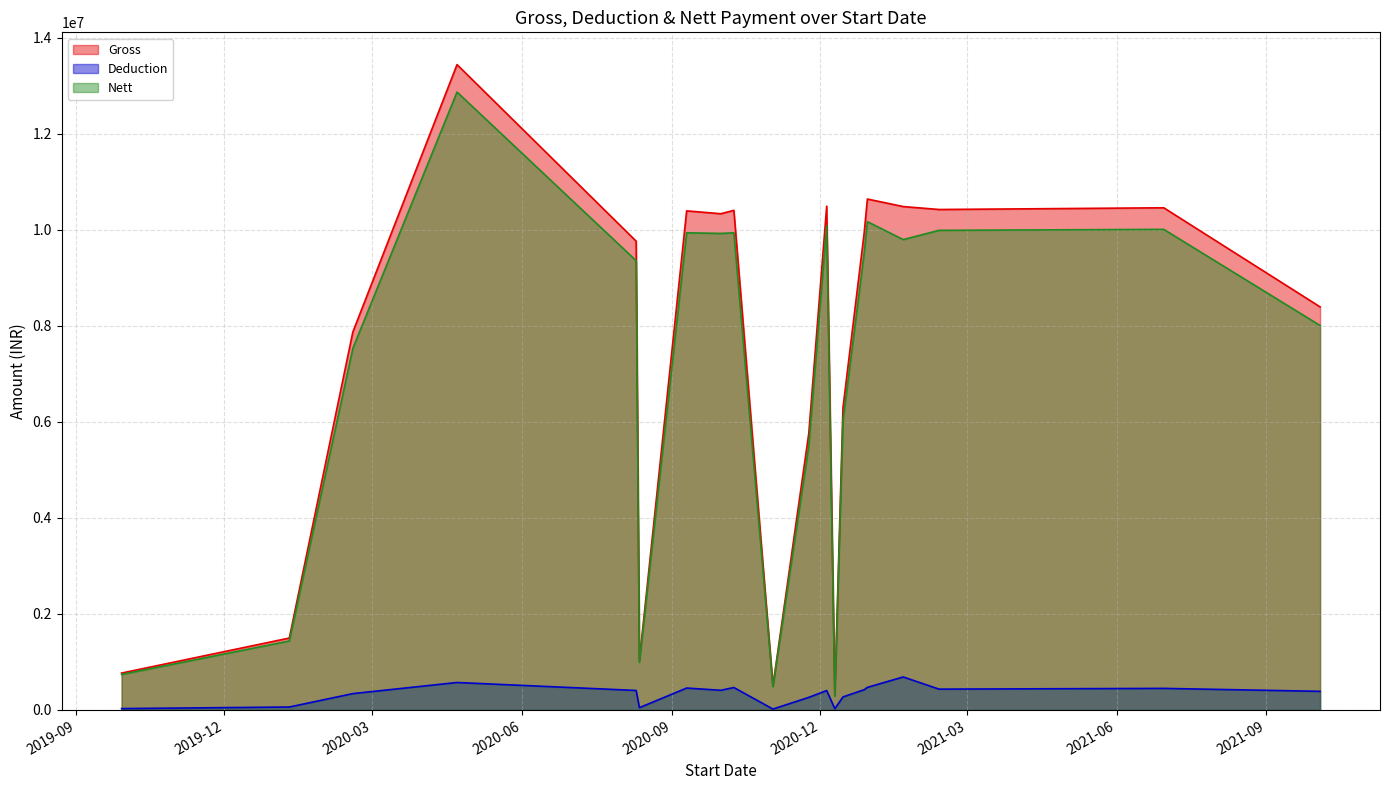

How many data points in Nett are above 9509611?

9